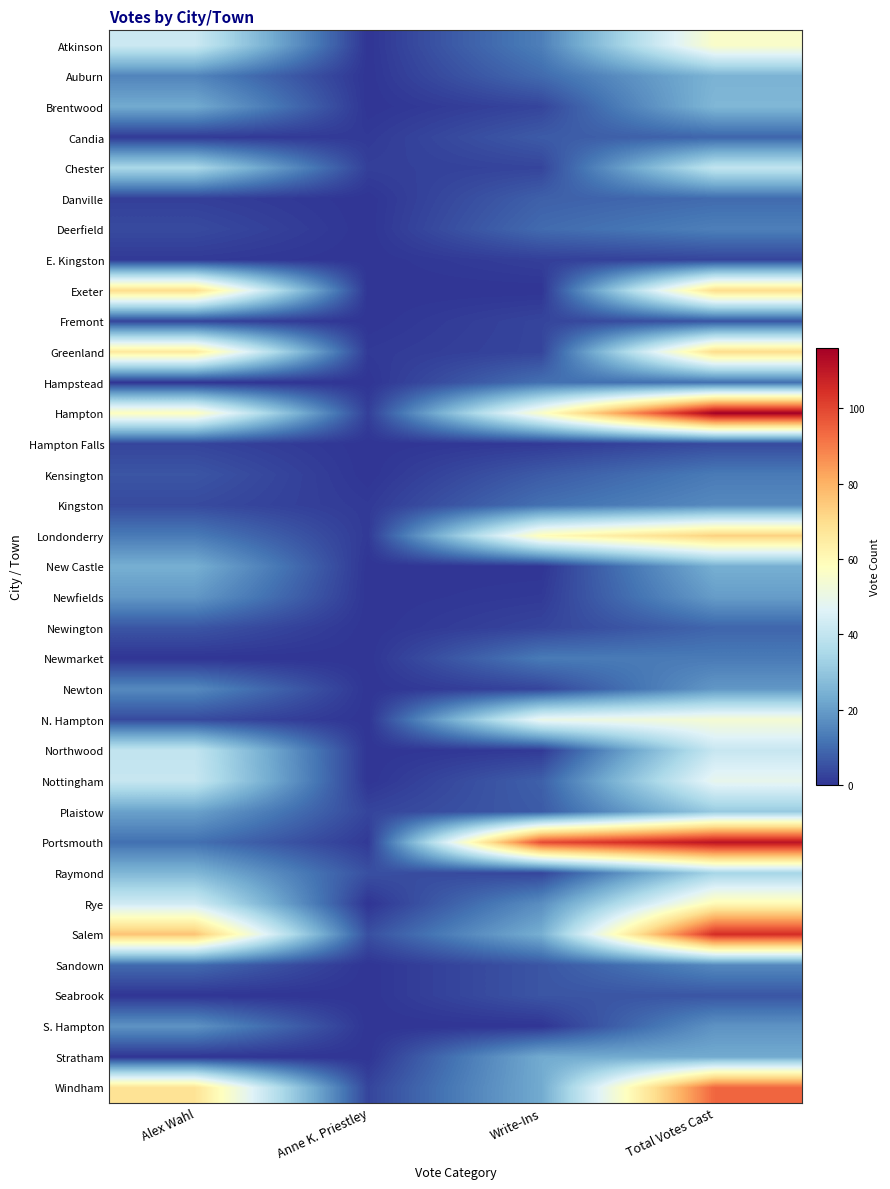

What is the difference between the highest and lowest values at Write-Ins?

99